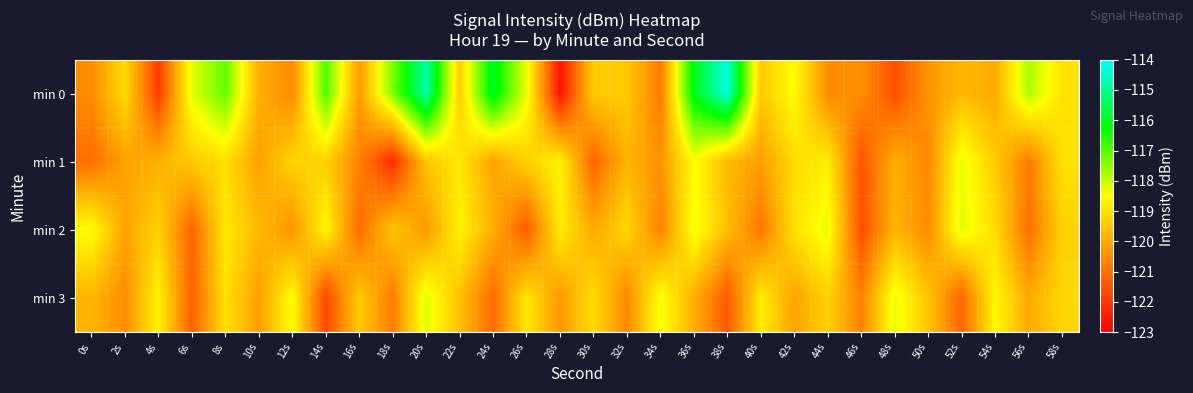

What is the greatest value displayed?

-114.3